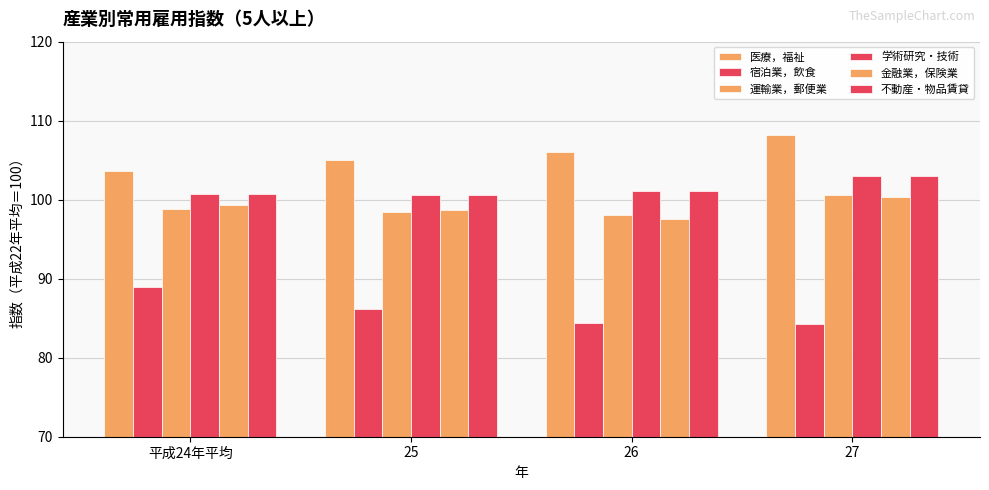

Which category has the lowest value in the 不動産・物品賃貸 series?

25